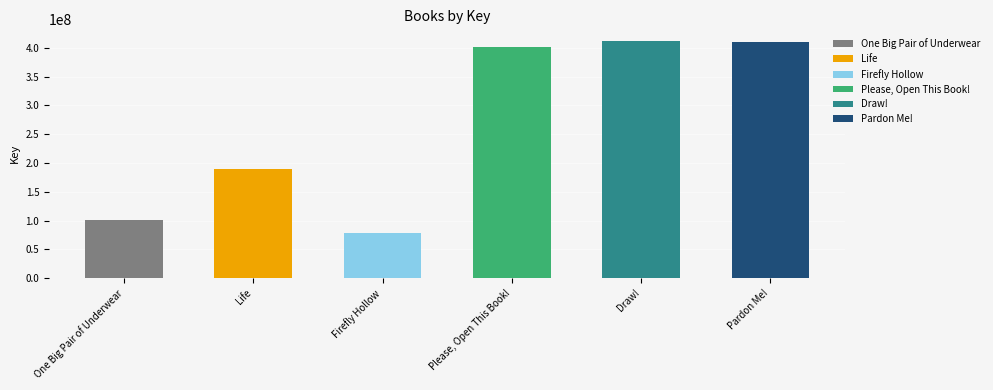

What is the average value?

265474521